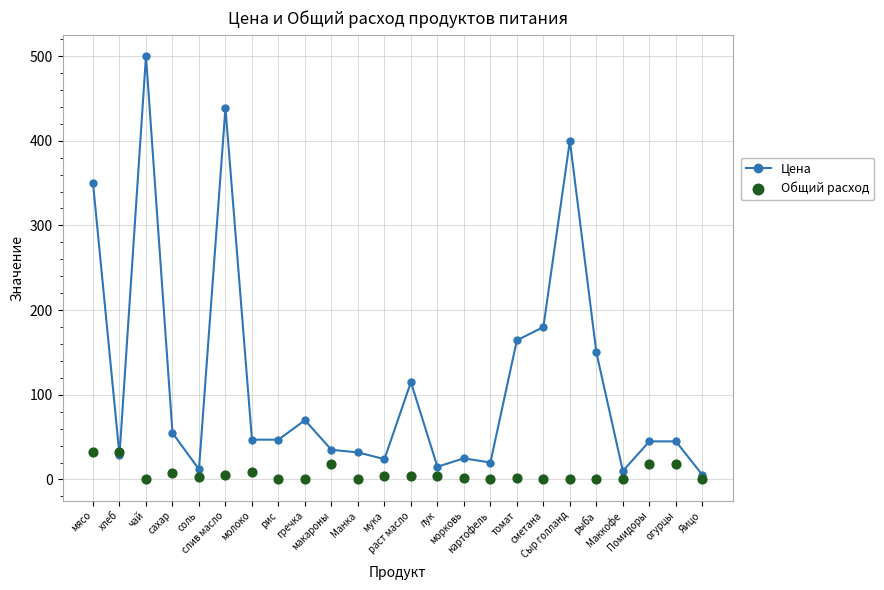

What is the total value across all series at томат?

166.1